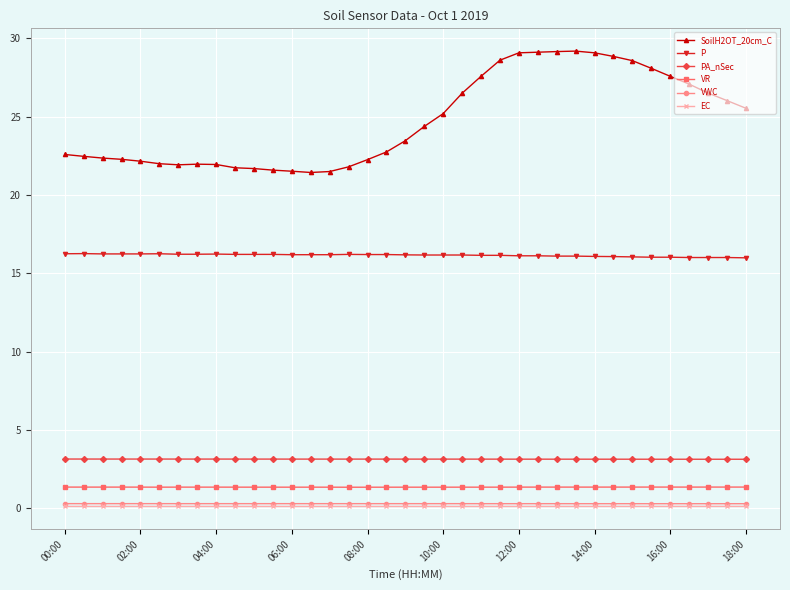

Does the chart display data point markers on the line(s)?

Yes